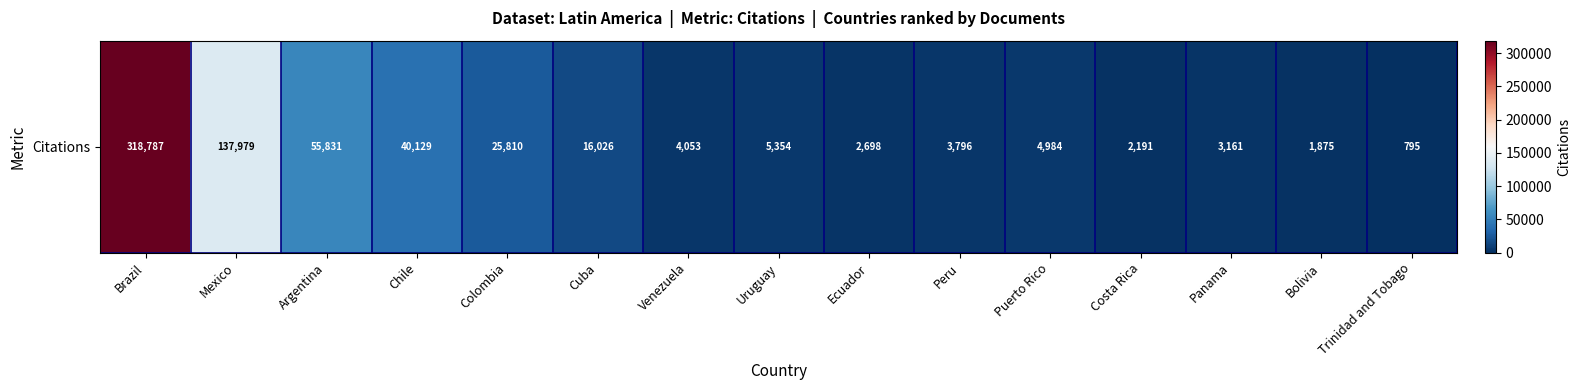

What is the change in value from Ecuador to Costa Rica?

-507